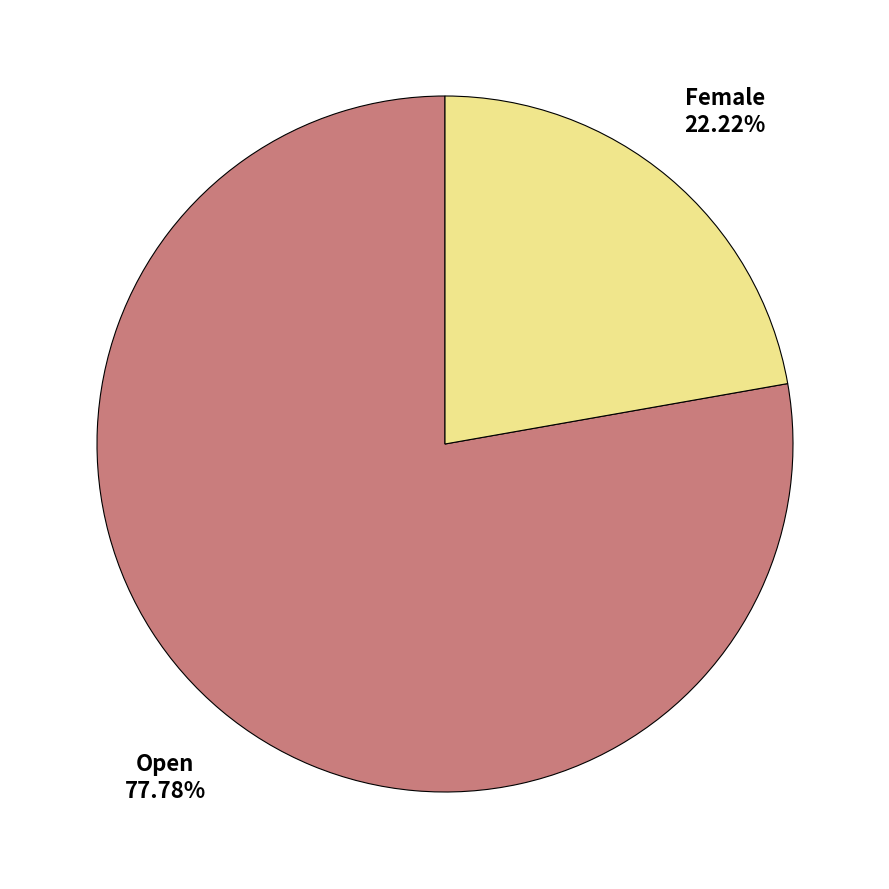

Between Open and Female, which is larger?

Open